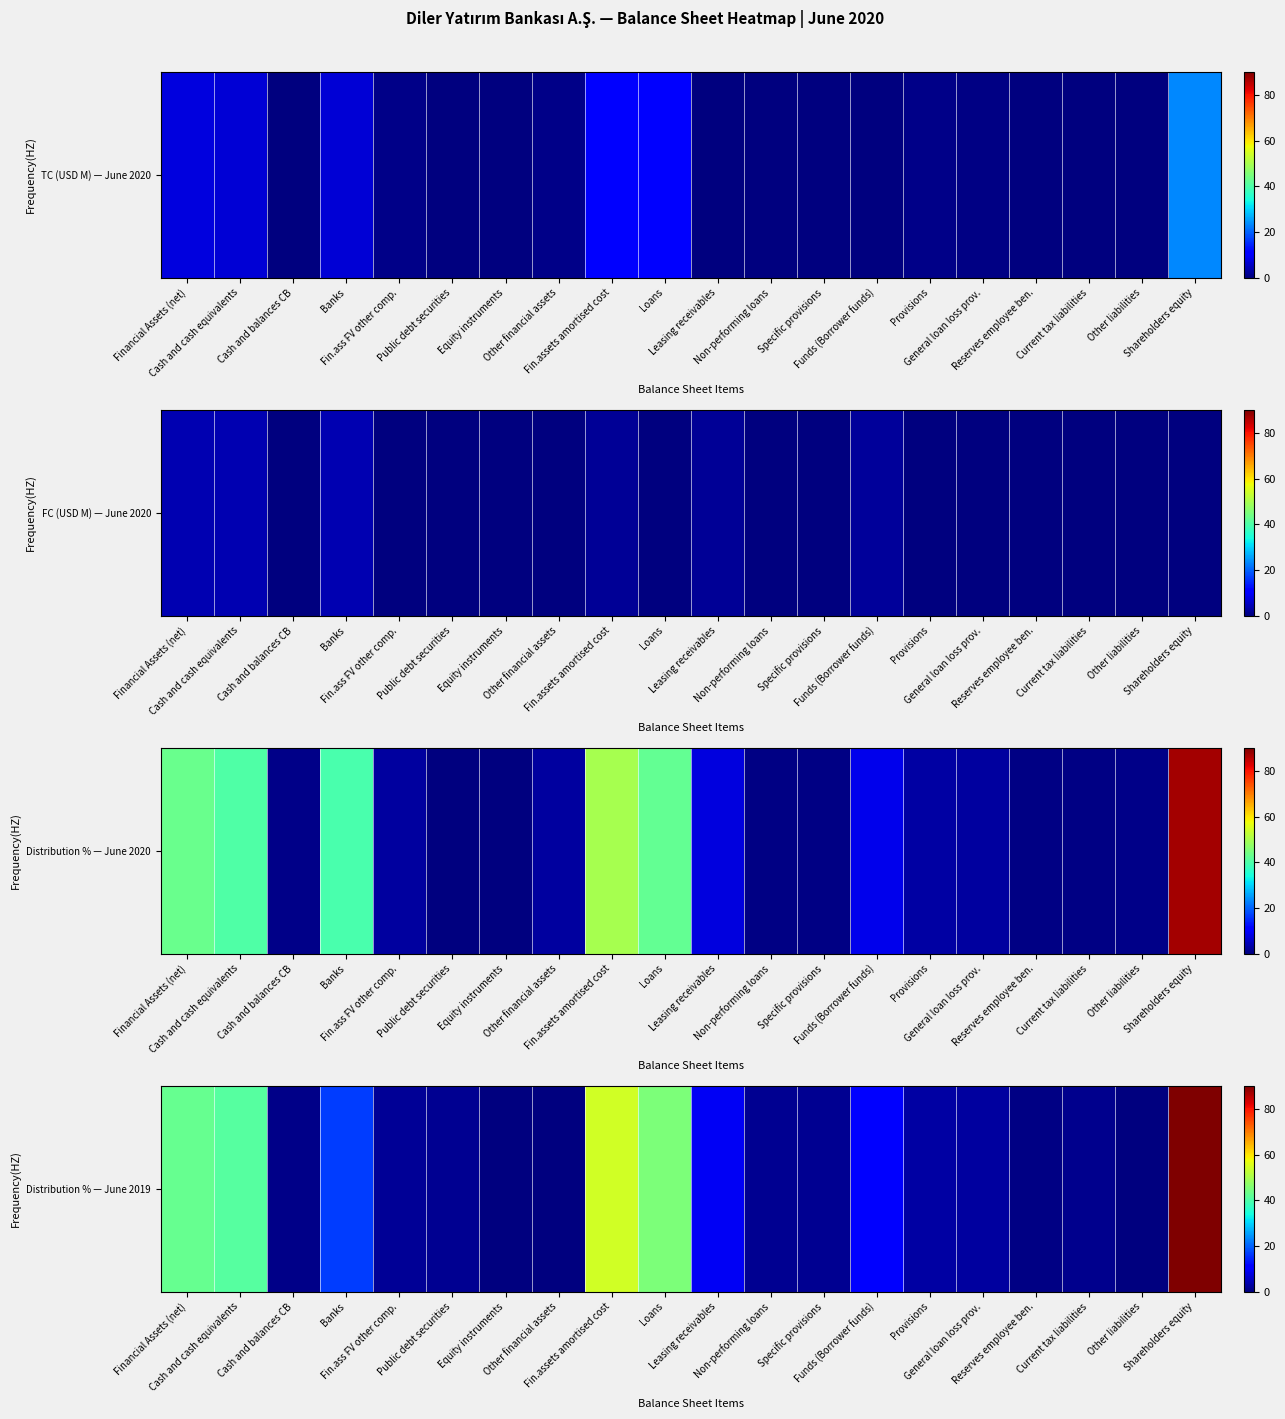

What is the difference between the maximum and minimum values?

98.4